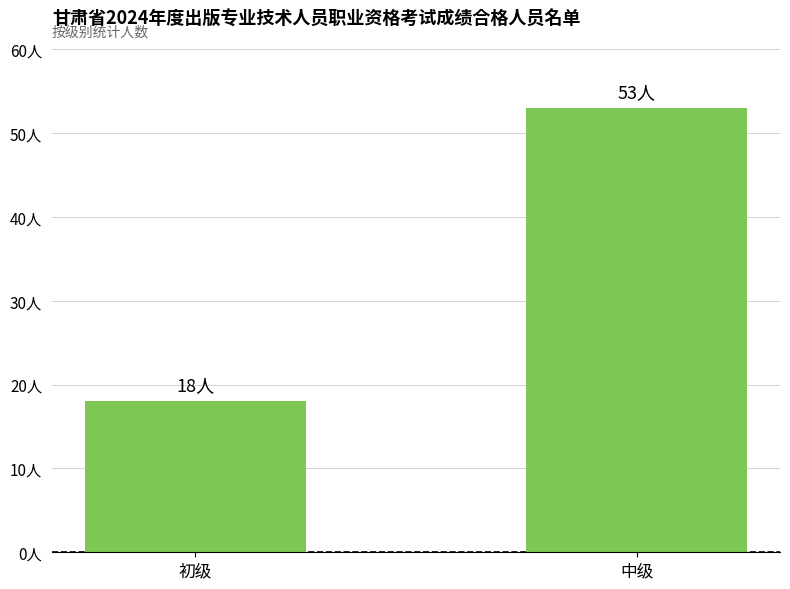

Does the chart contain stacked bars?

No